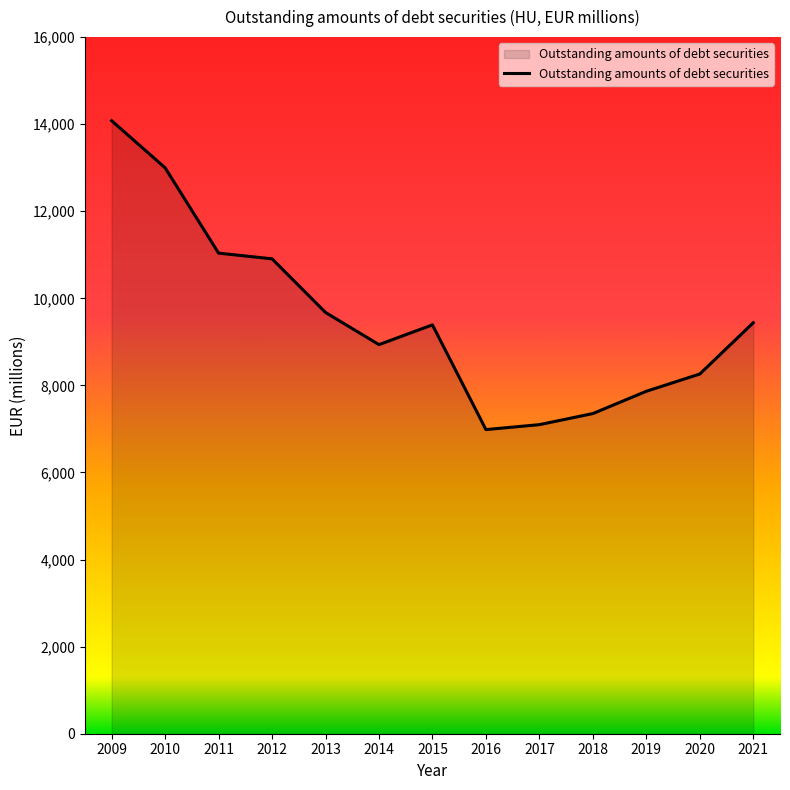

Which label corresponds to the largest value in the chart?

2009